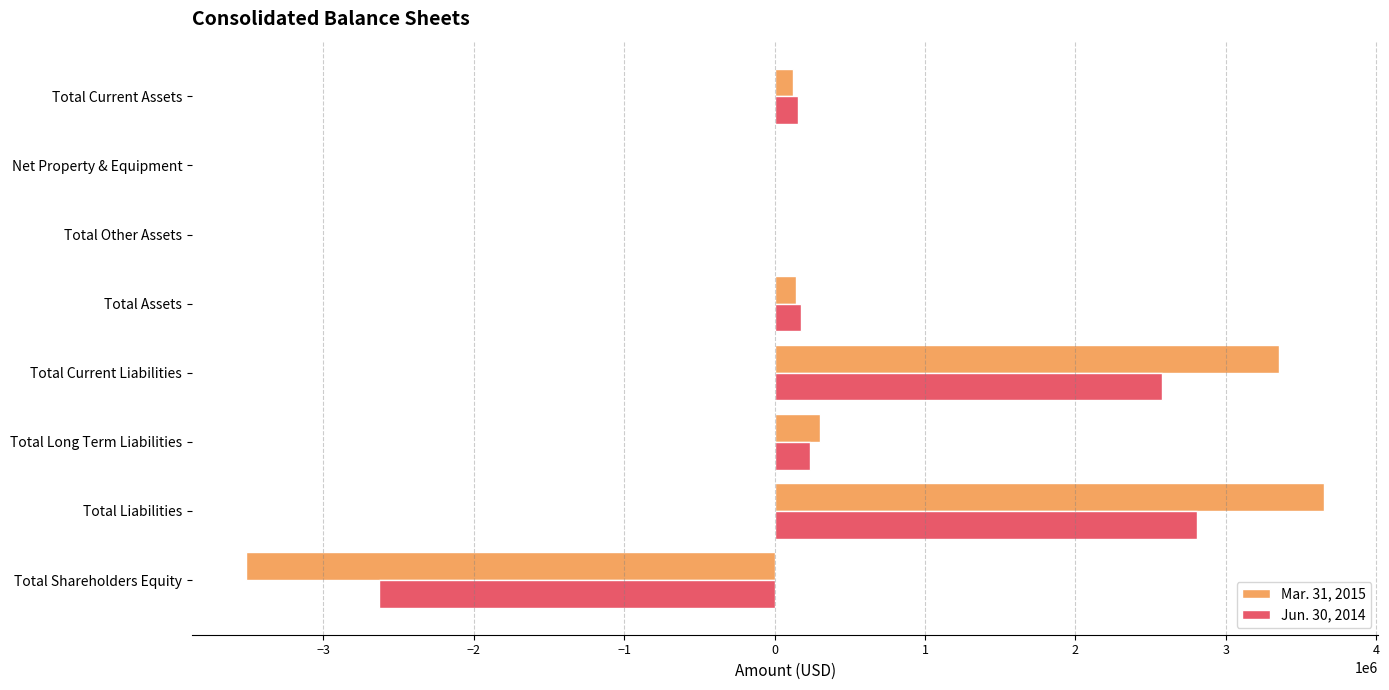

Is it true that Mar. 31, 2015 equals 2107265 at Total Liabilities?

False